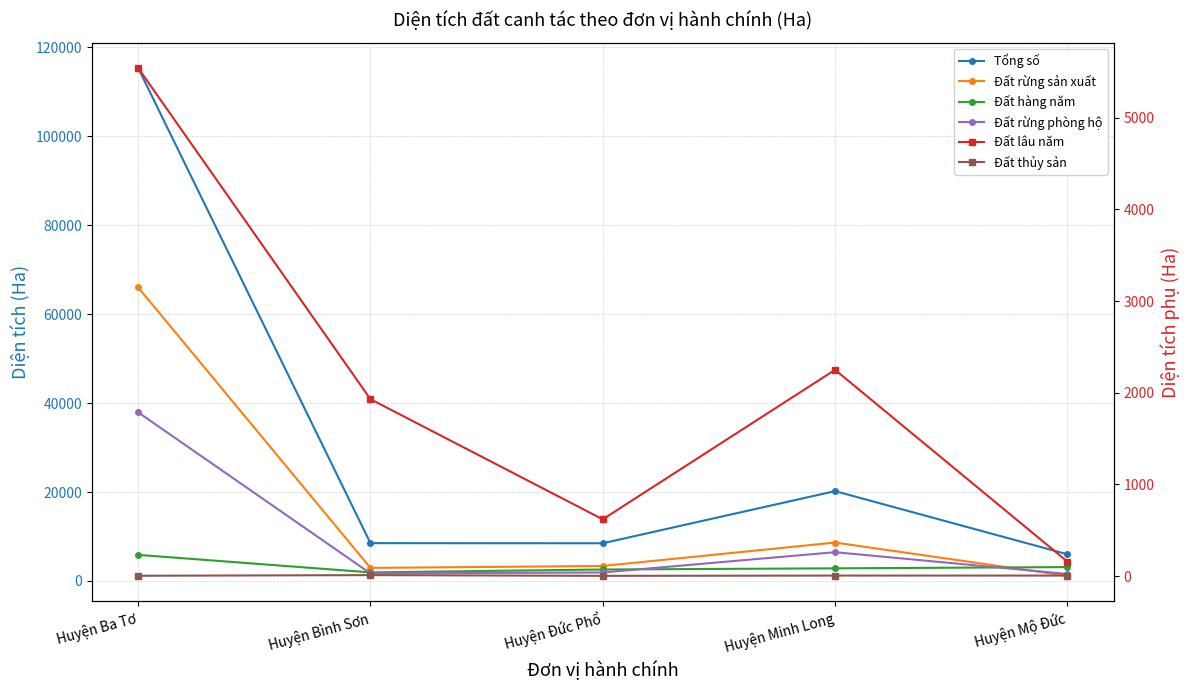

Which label corresponds to the largest value in the chart?

Huyện Ba Tơ